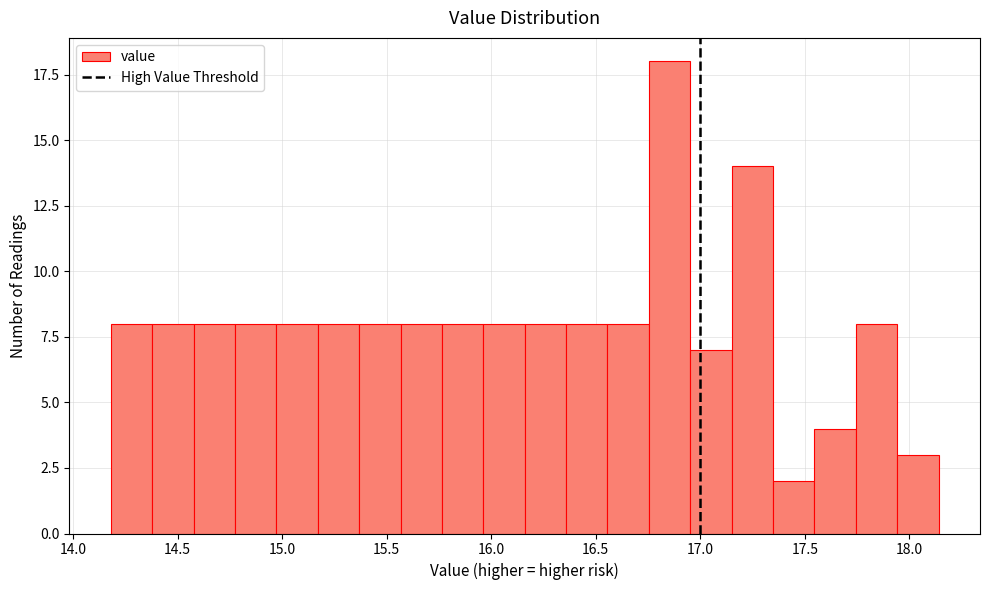

Around what value on the x-axis is the tallest bar? Give the approximate position of its centre, as read against the axis.

16.85